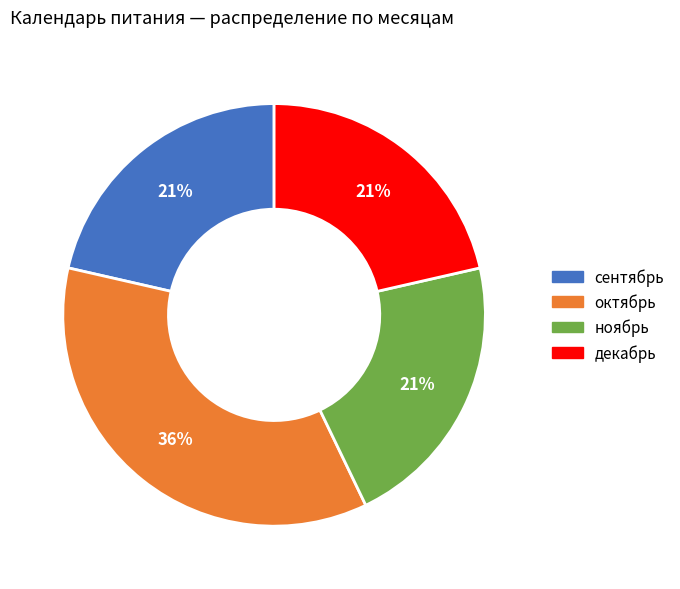

To the nearest percent, what is the average slice percentage?

25%